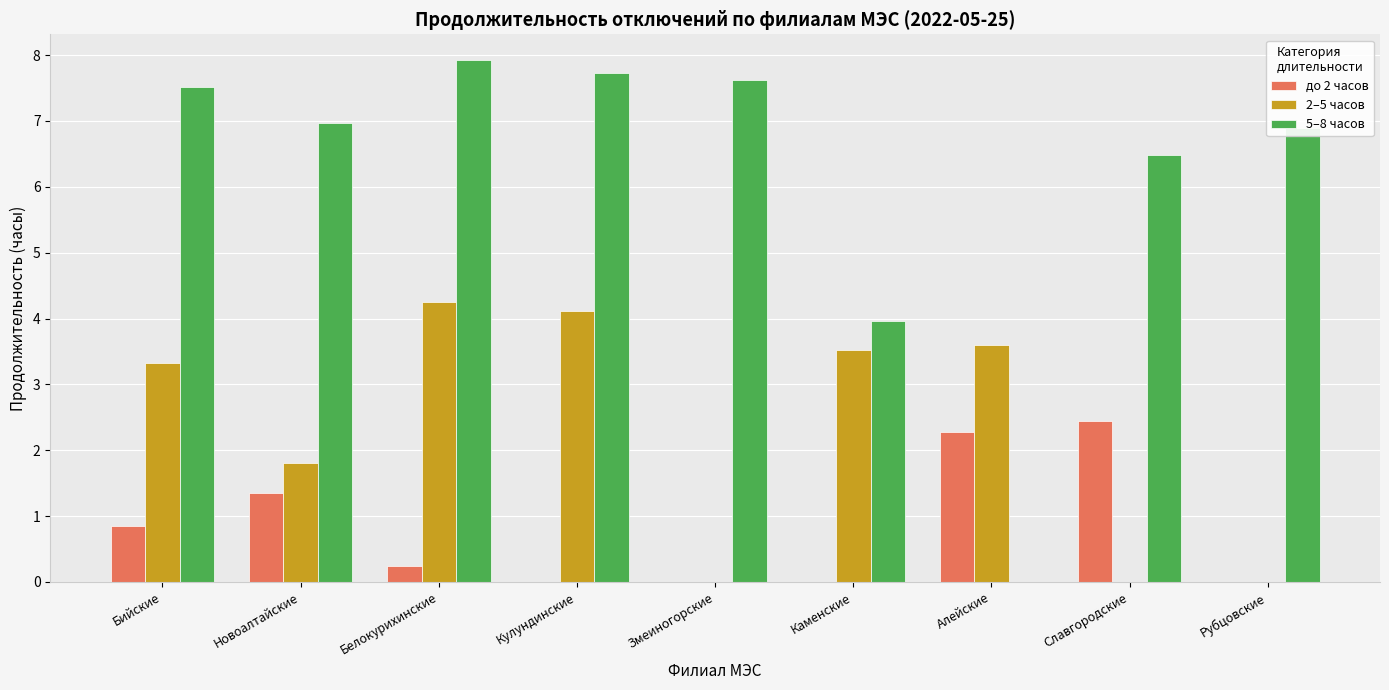

At which label does 5–8 часов first exceed 6?

Бийские